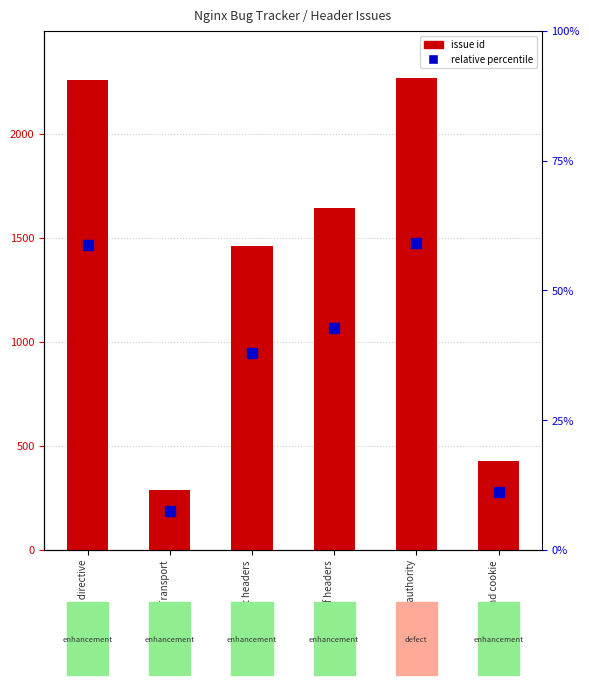

What is the value of the 6th bar from the left?

426